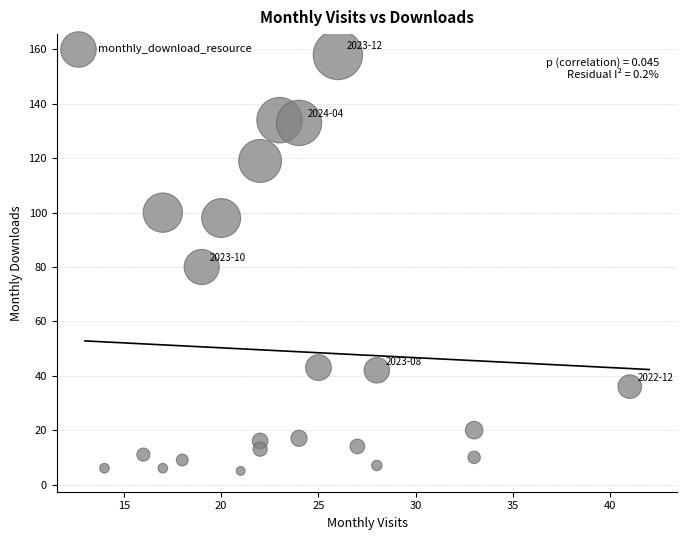

What is the range of X values (max minus min)?

27